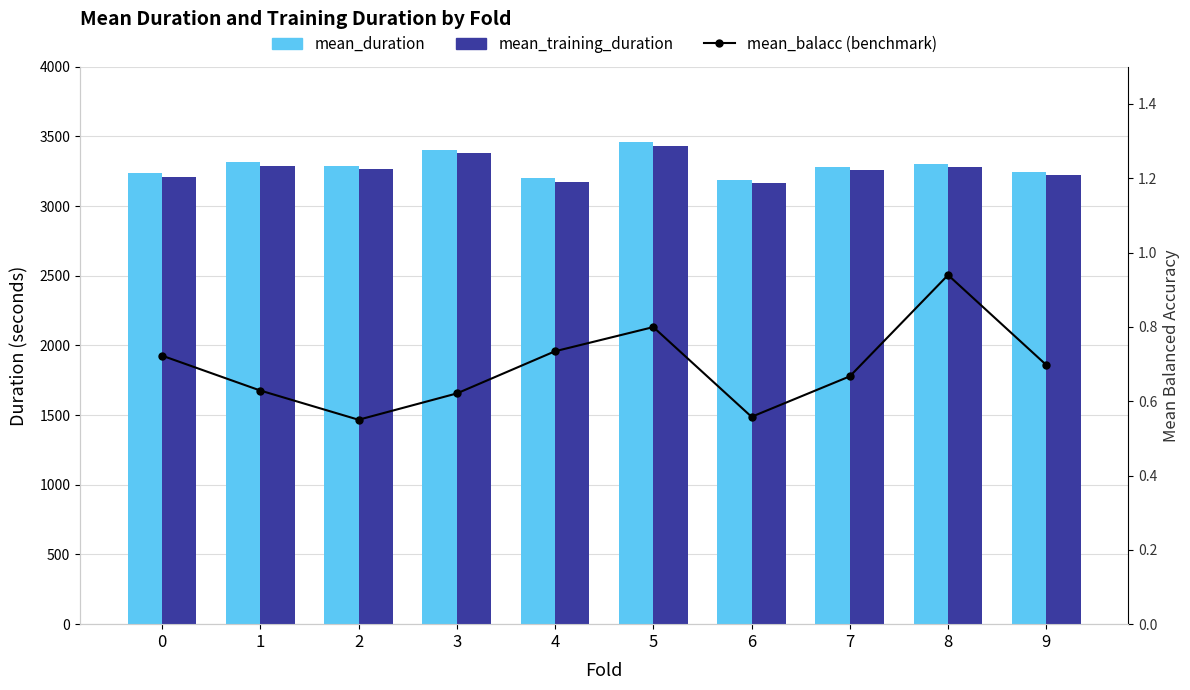

At which label does mean_training_duration first exceed 3264?

1